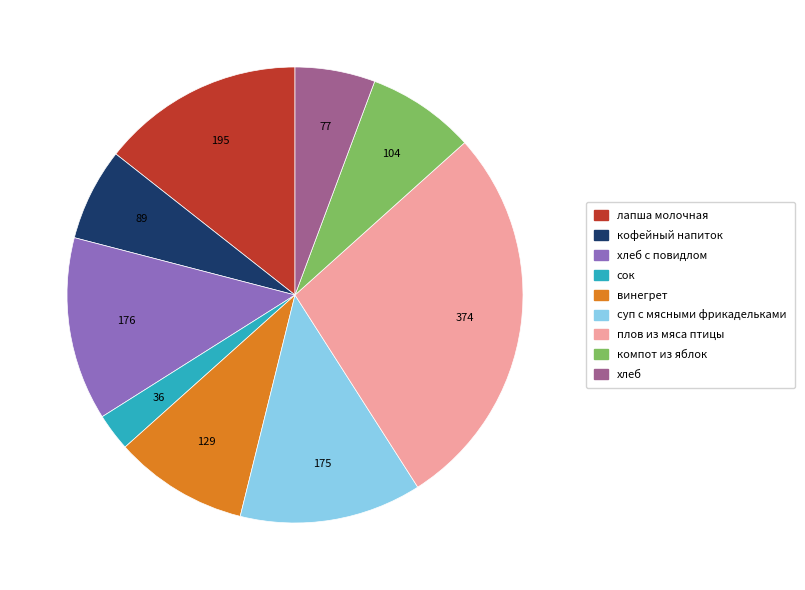

The кофейный напиток slice represents 7% of the pie. True or false?

True